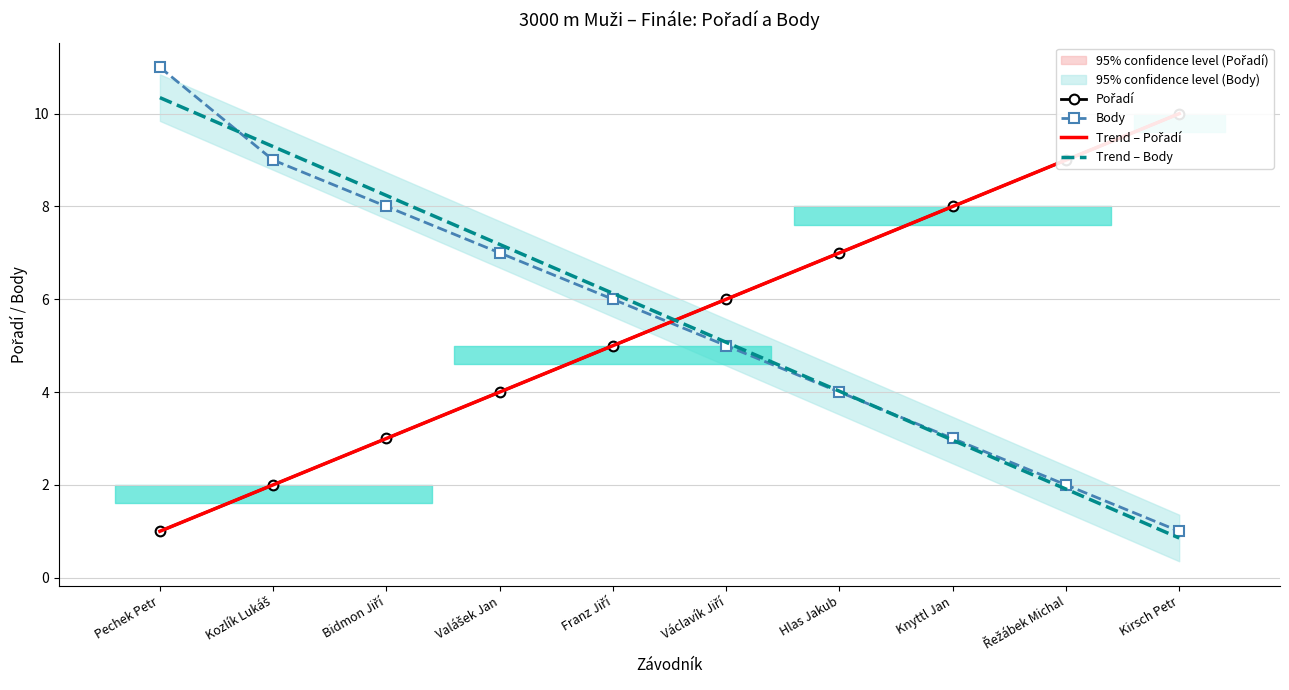

What is the difference between the Trend – Pořadí values at Pechek Petr and Bidmon Jiří?

2.0